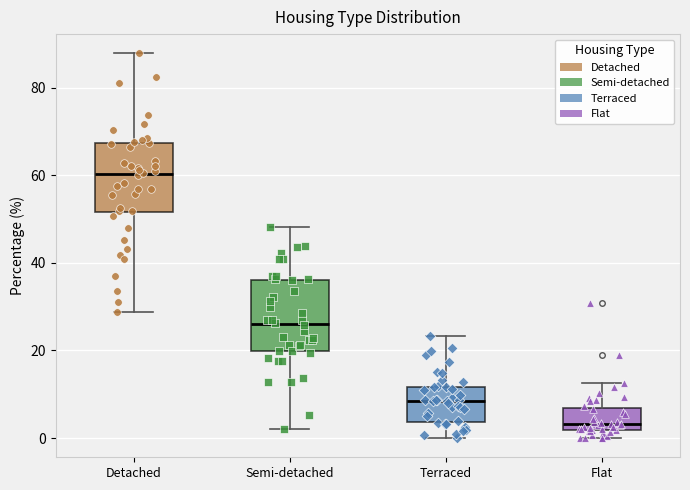

Reading left to right, read every box against the y-axis: the position of its median line, the range the box covers, and the ends of its whiskers. The values are not printed on the chart, so give them approximately, as read against the axis.

Detached: median 60, box 52 to 68, whiskers 28 to 88
Semi-detached: median 26, box 20 to 36, whiskers 2 to 48
Terraced: median 8, box 4 to 12, whiskers 0 to 24
Flat: median 4, box 2 to 6, whiskers 0 to 12